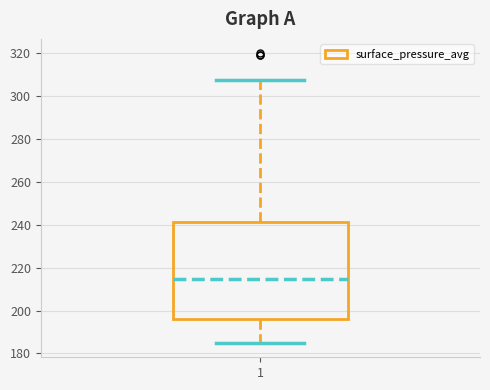

Where is the upper edge of the box at x = 1 on the y-axis? The values are not printed on the chart, so give them approximately, as read against the axis.

242